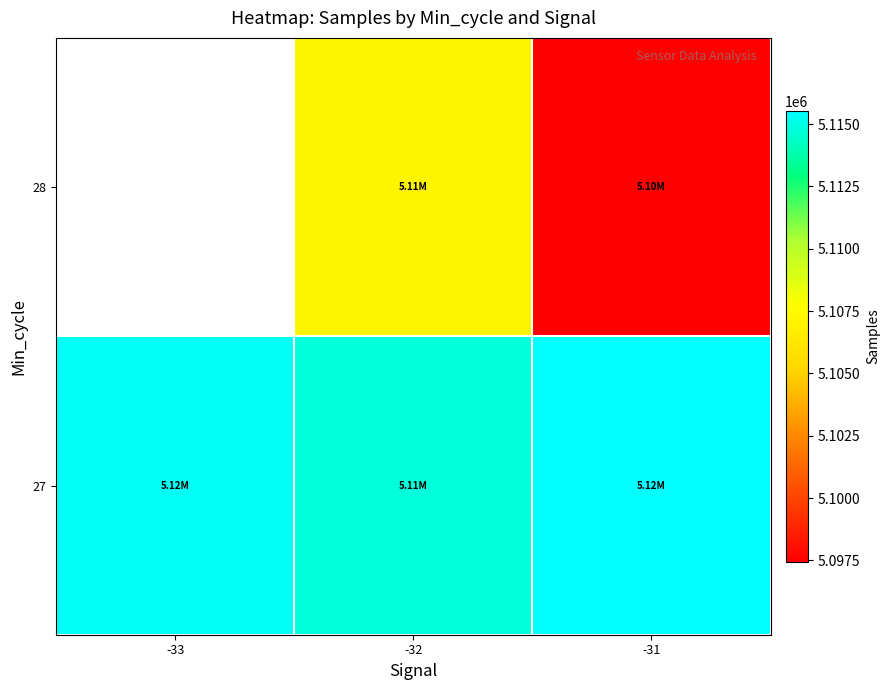

How many positive values does the 28 series have?

2